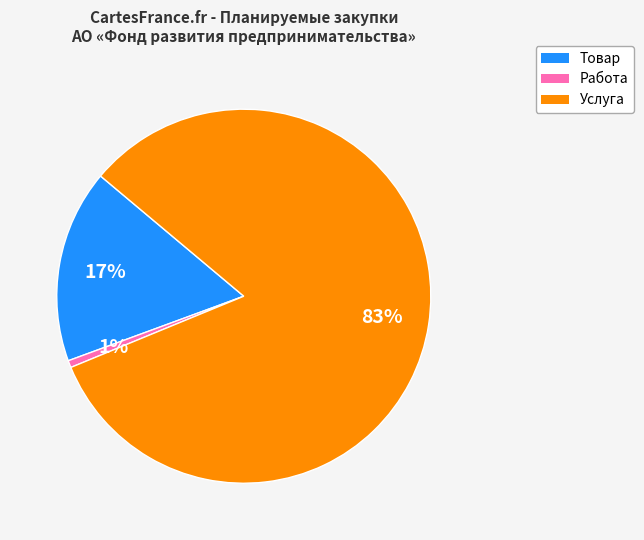

What is the smallest slice in the pie chart?

Работа